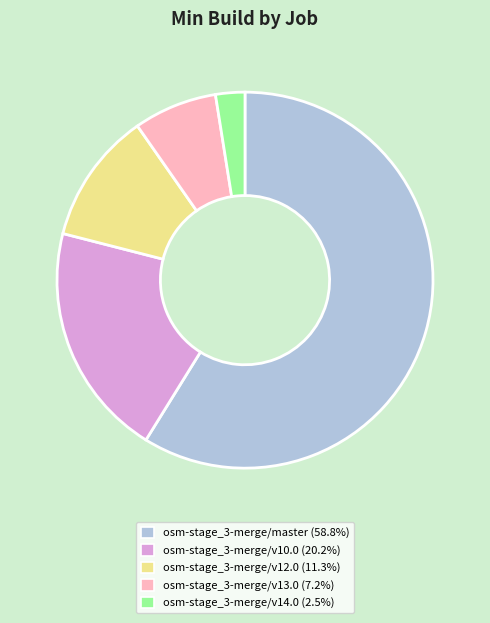

Approximately how many times larger is the value at osm-stage_3-merge/v12.0 compared to osm-stage_3-merge/v13.0?

1.6